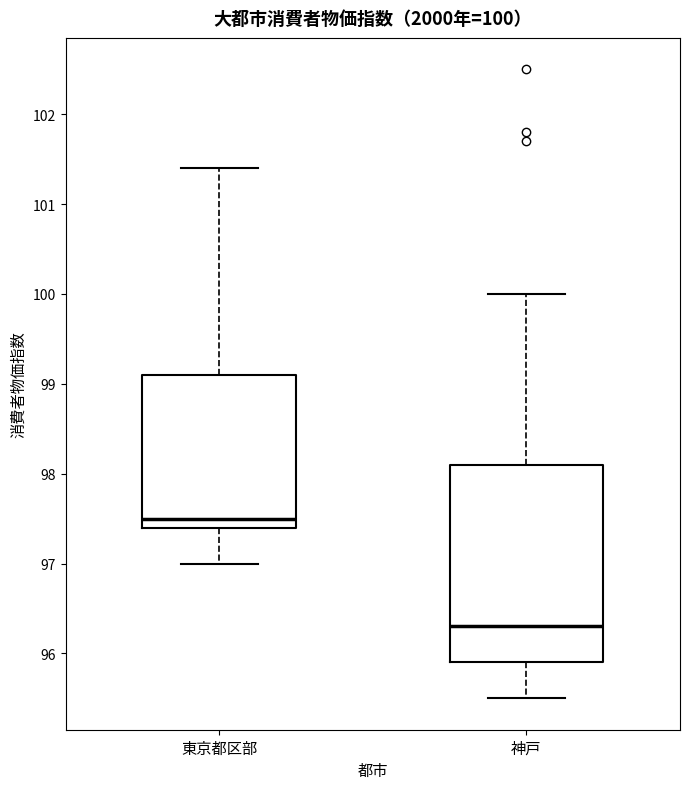

Which box is the tallest, from its lower edge to its upper edge?

神戸